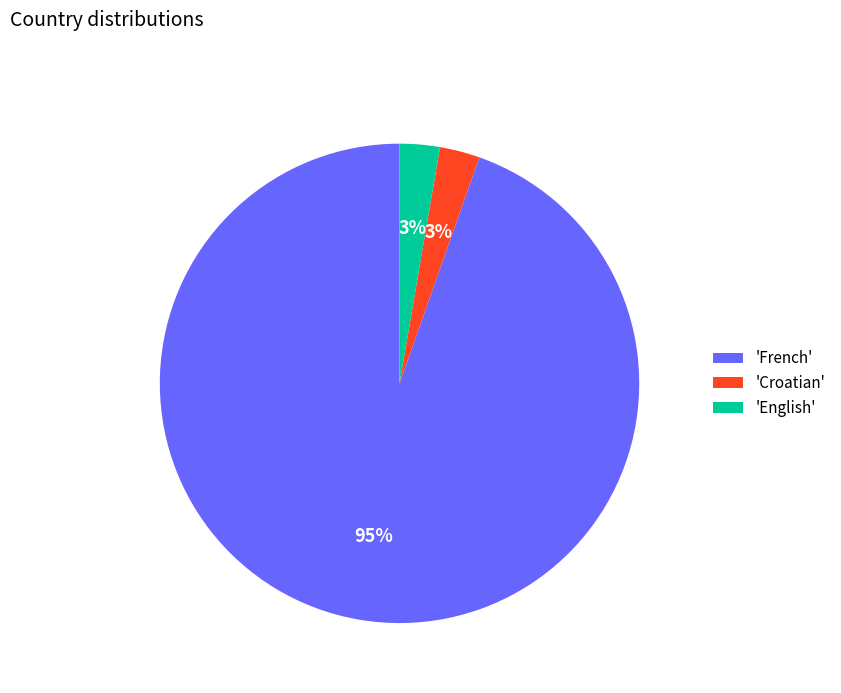

Approximately how many times larger is the value at 'Croatian' compared to 'English'?

1.0